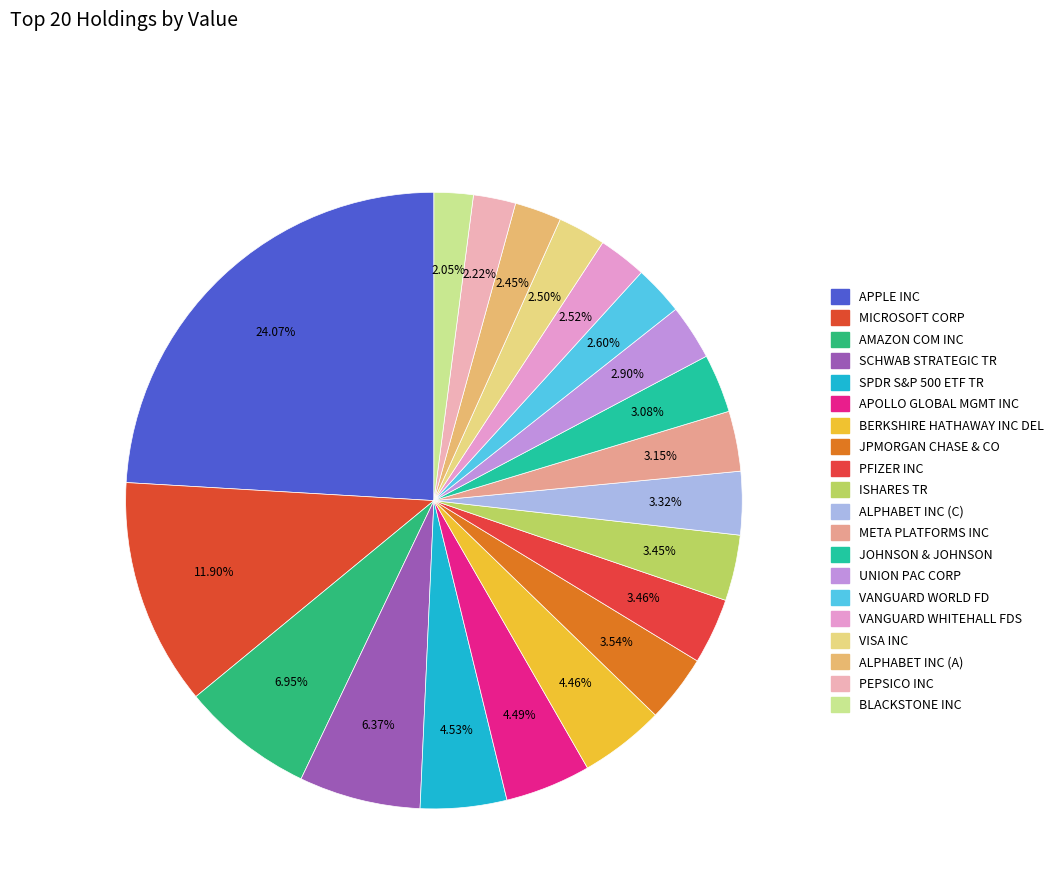

To the nearest percent, what percentage of the pie is JPMORGAN CHASE & CO?

4%